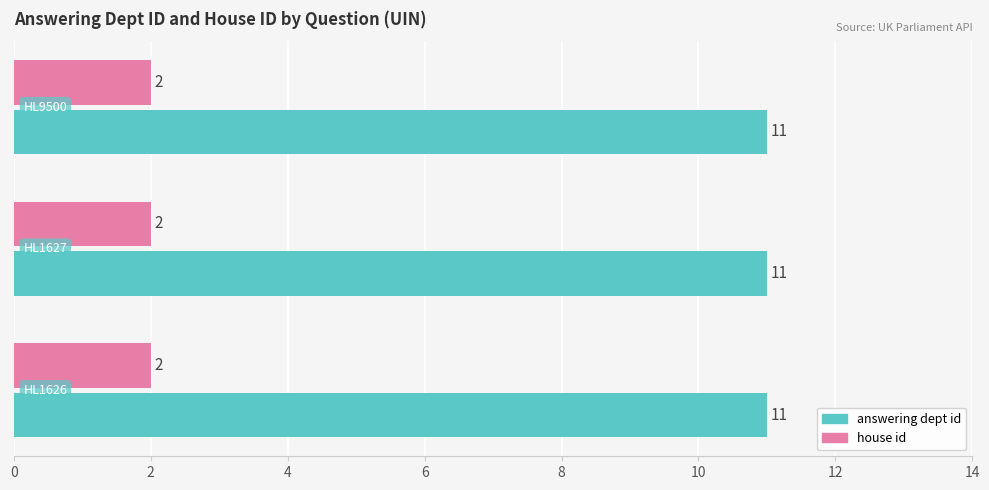

List the series in order of their overall mean, lowest first.

house id, answering dept id